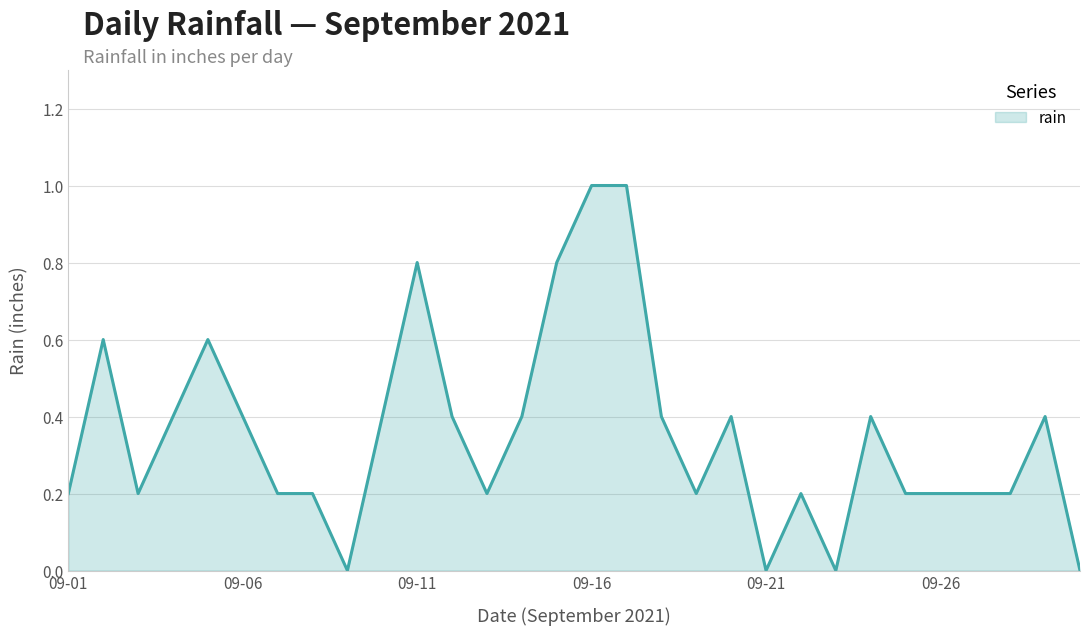

What is the difference between the maximum and minimum values?

1.0